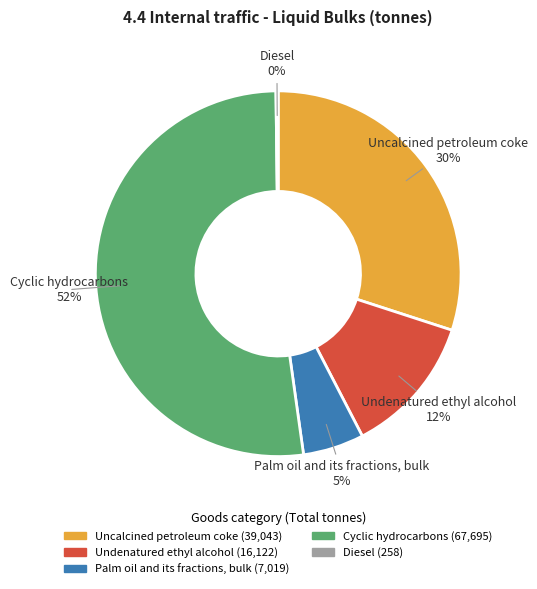

True or false: Undenatured ethyl alcohol accounts for 23% of the total.

False